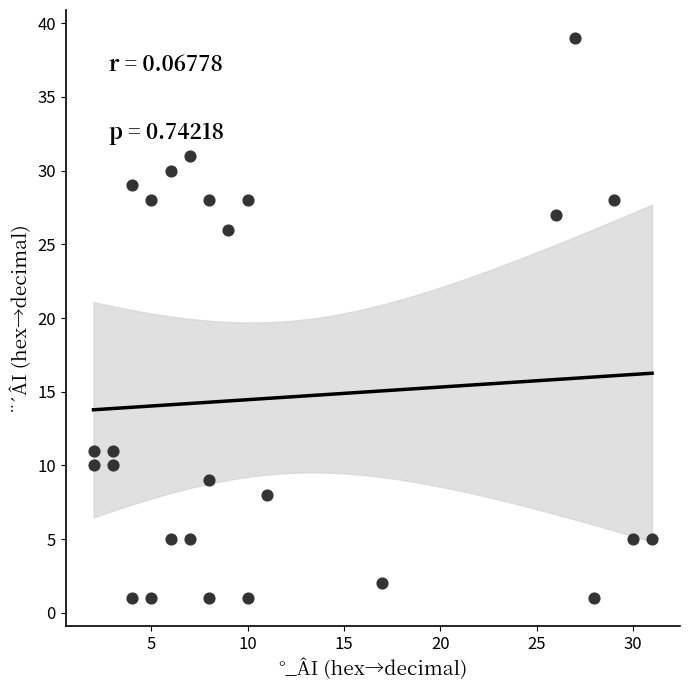

What Y value in the scatter plot is closest to 20?

26